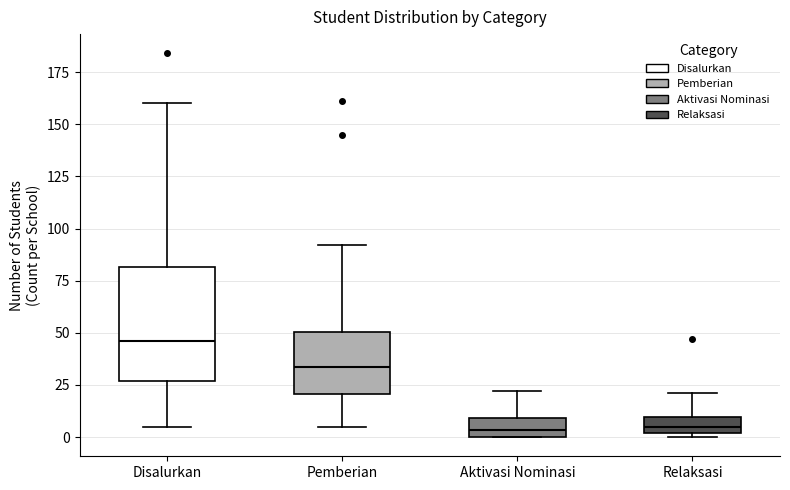

Where does the upper whisker of the box for Disalurkan end on the y-axis? The values are not printed on the chart, so give them approximately, as read against the axis.

160